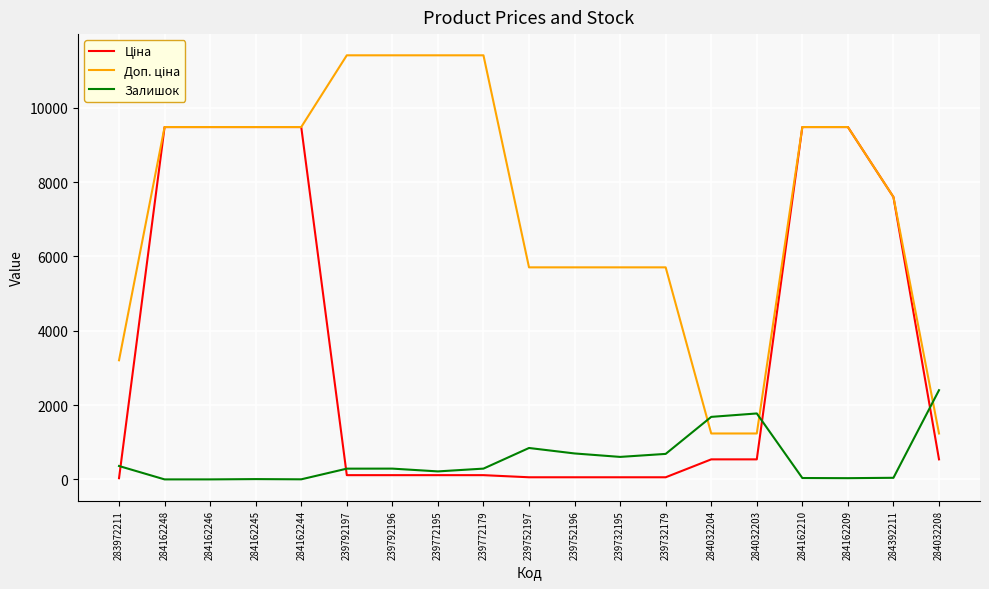

The Залишок series shows 686.0 at 239732179. True or false?

True